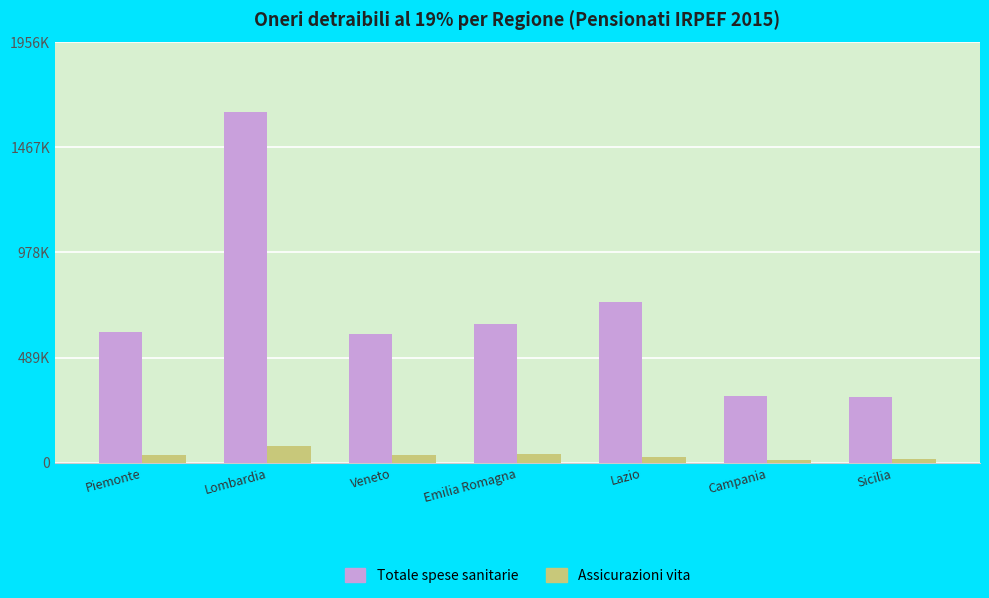

Reading left to right, what are all the values shown in this chart?

Totale spese sanitarie: 606295	1630098	596746	645033	746190	307963	307610
Assicurazioni vita: 37744	76567	33858	42148	24348	13846	15317